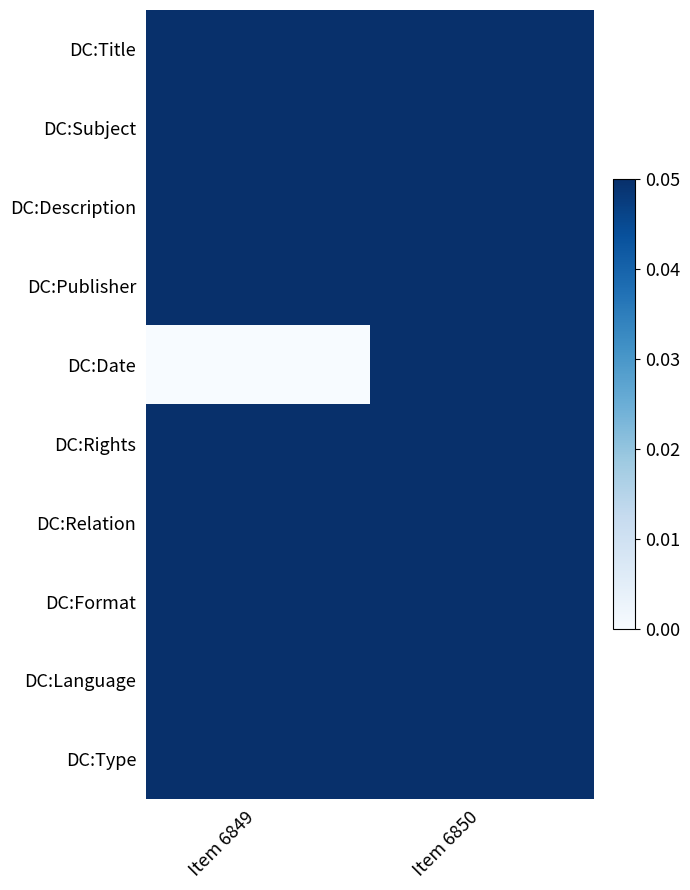

Reading left to right, list all the values displayed in this chart.

DC:Title: Item 6849=0.1	Item 6850=0.1
DC:Subject: Item 6849=0.1	Item 6850=0.1
DC:Description: Item 6849=0.1	Item 6850=0.1
DC:Publisher: Item 6849=0.1	Item 6850=0.1
DC:Date: Item 6849=0.0	Item 6850=0.1
DC:Rights: Item 6849=0.1	Item 6850=0.1
DC:Relation: Item 6849=0.1	Item 6850=0.1
DC:Format: Item 6849=0.1	Item 6850=0.1
DC:Language: Item 6849=0.1	Item 6850=0.1
DC:Type: Item 6849=0.1	Item 6850=0.1